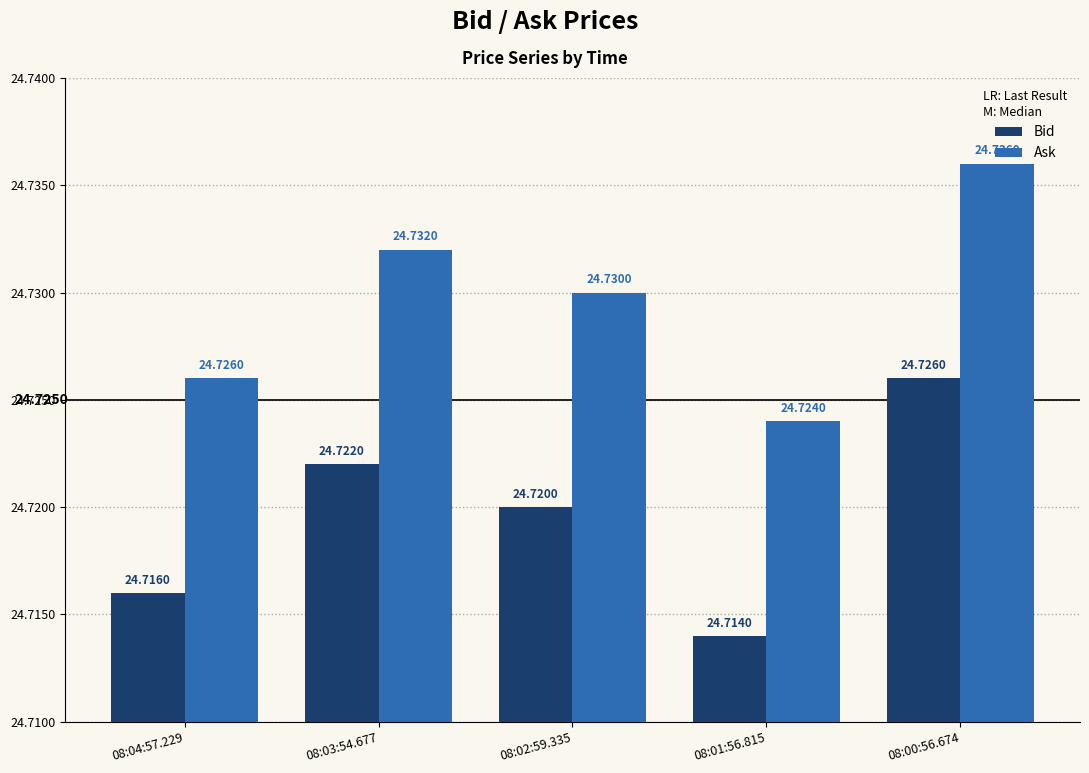

Which category has the highest value across all series?

08:00:56.674